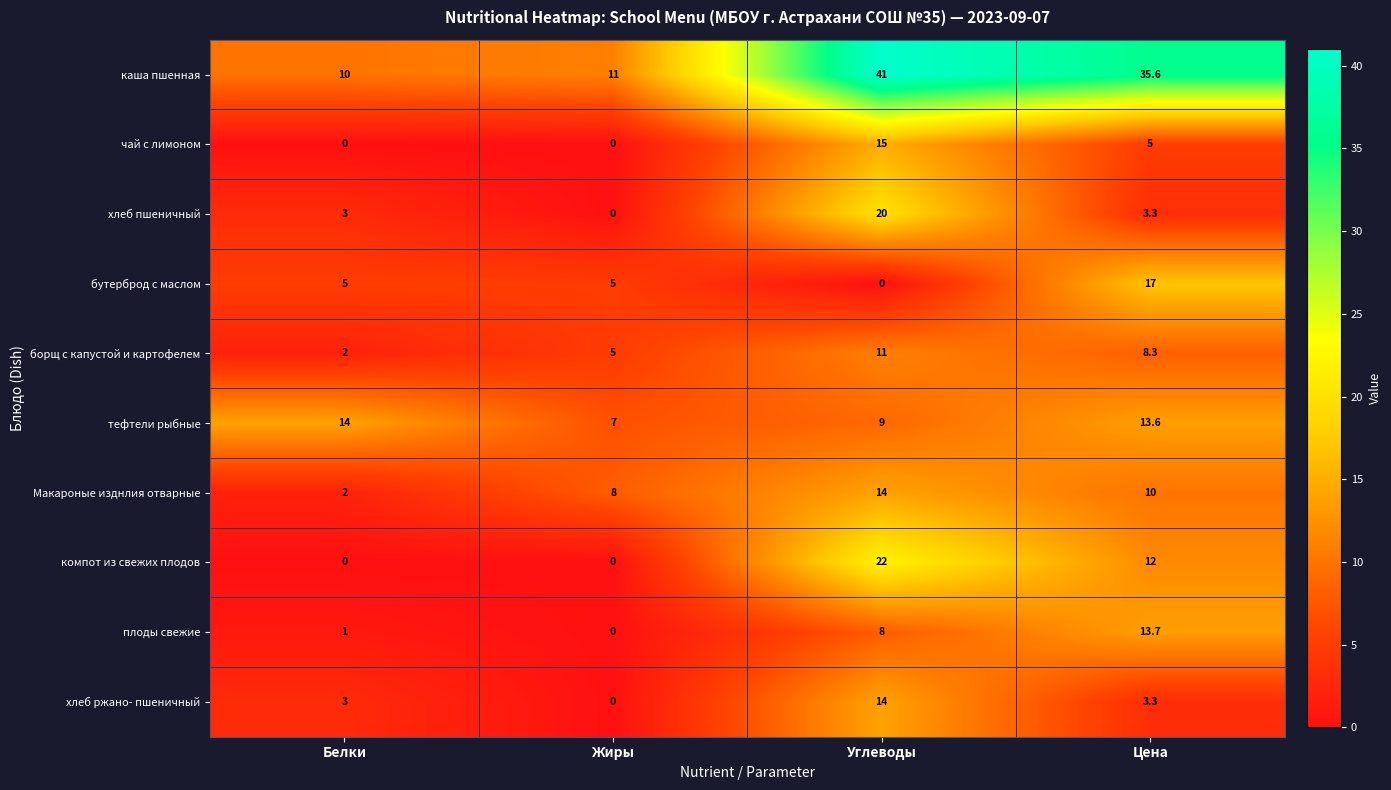

What is the difference between the maximum and second lowest values in the каша пшенная series?

30.0